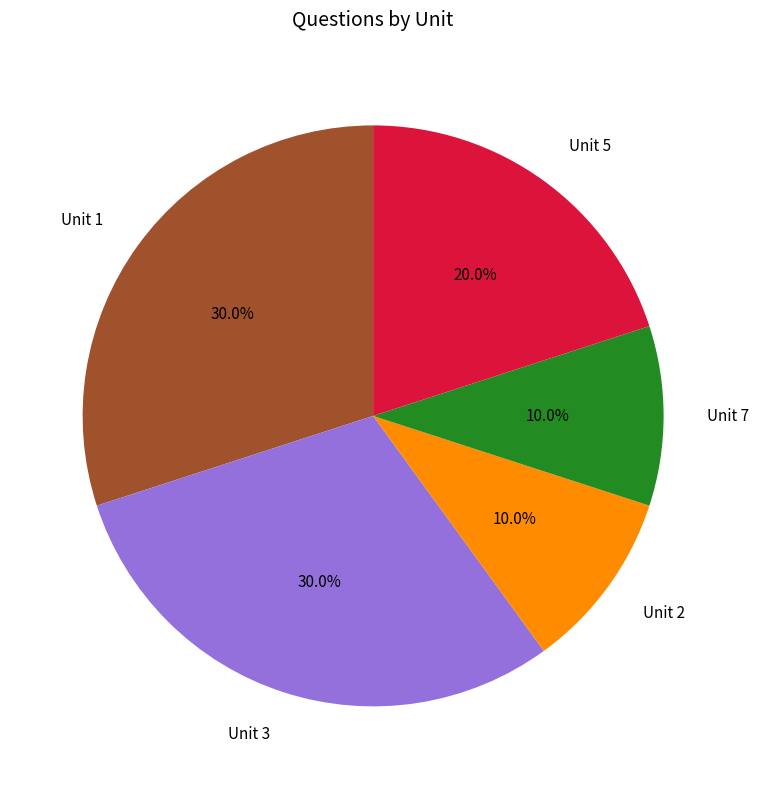

To the nearest percent, what is the difference between the largest and smallest slice percentages?

20%